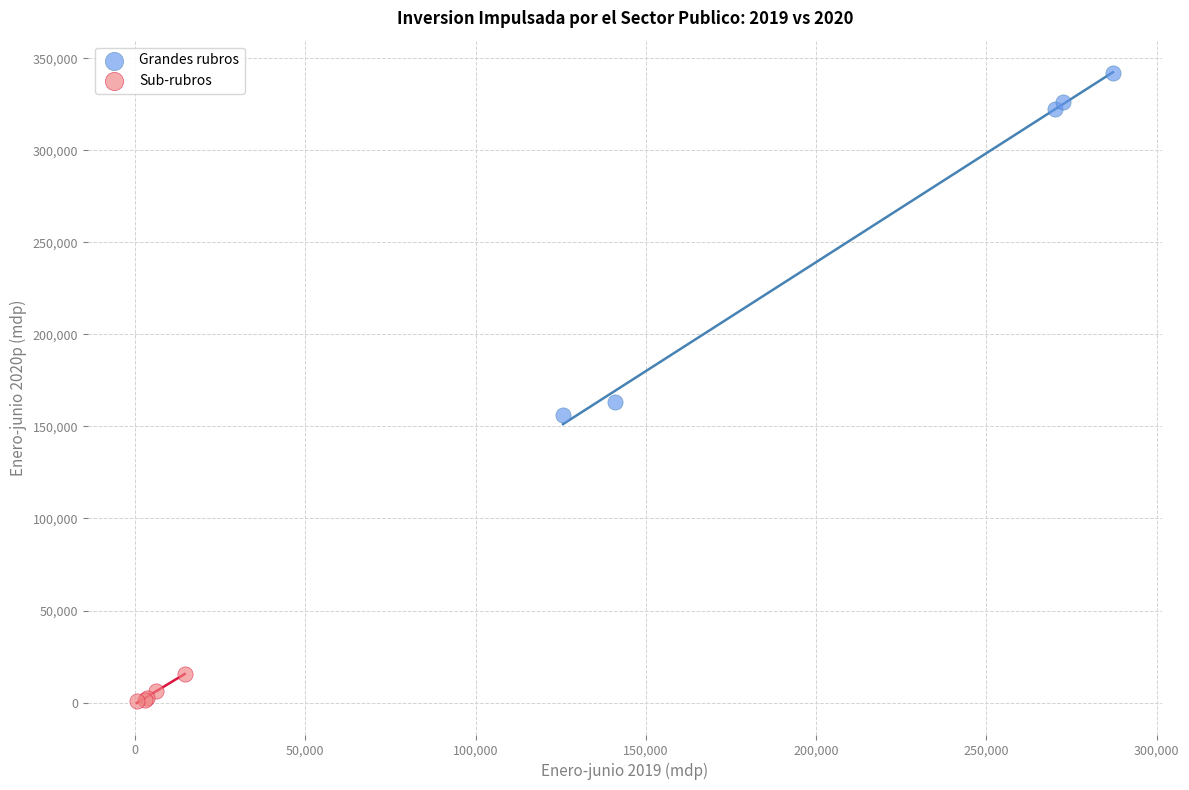

Which series contains the highest Y value?

Grandes rubros